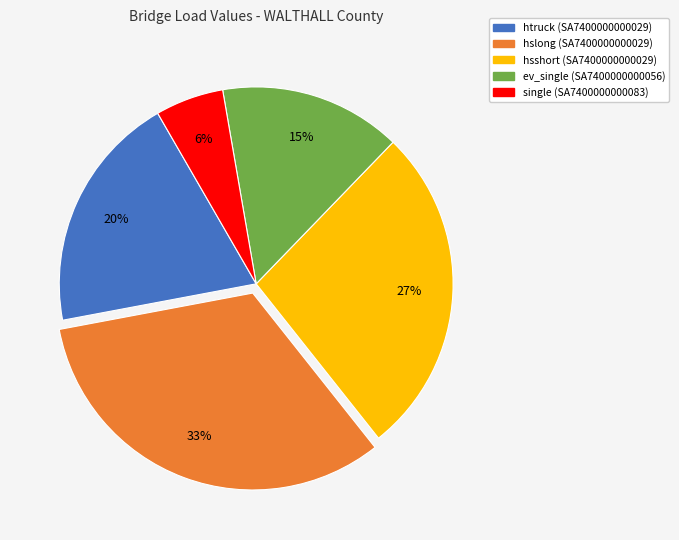

To the nearest percent, what portion does ev_single (SA7400000000056) represent?

15%